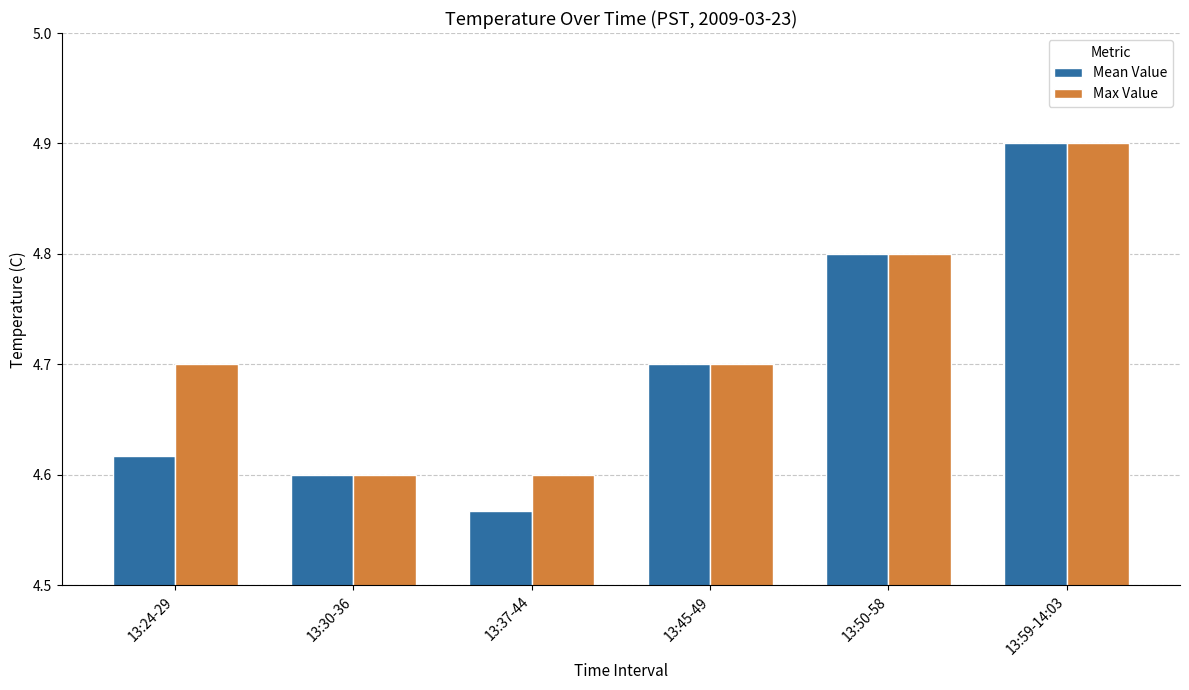

How many groups of bars are there?

6